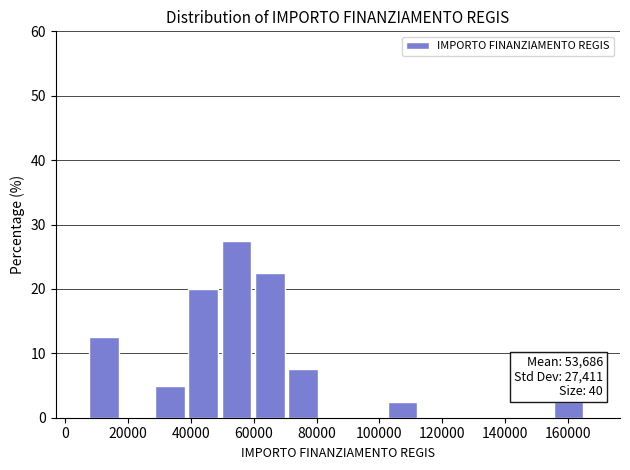

Over which range of the x-axis is the bar tallest?

50000 to 60000